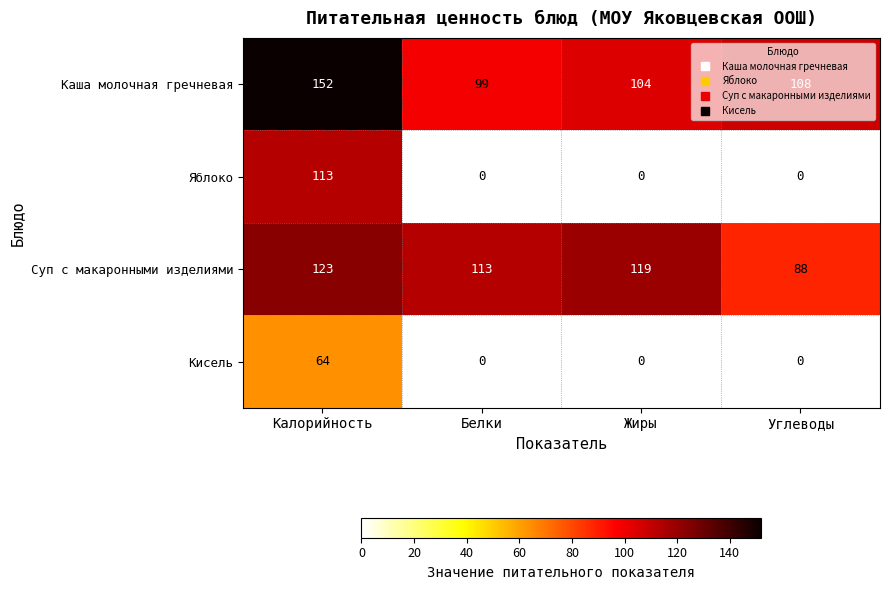

What is the difference between the highest and lowest values at Калорийность?

88